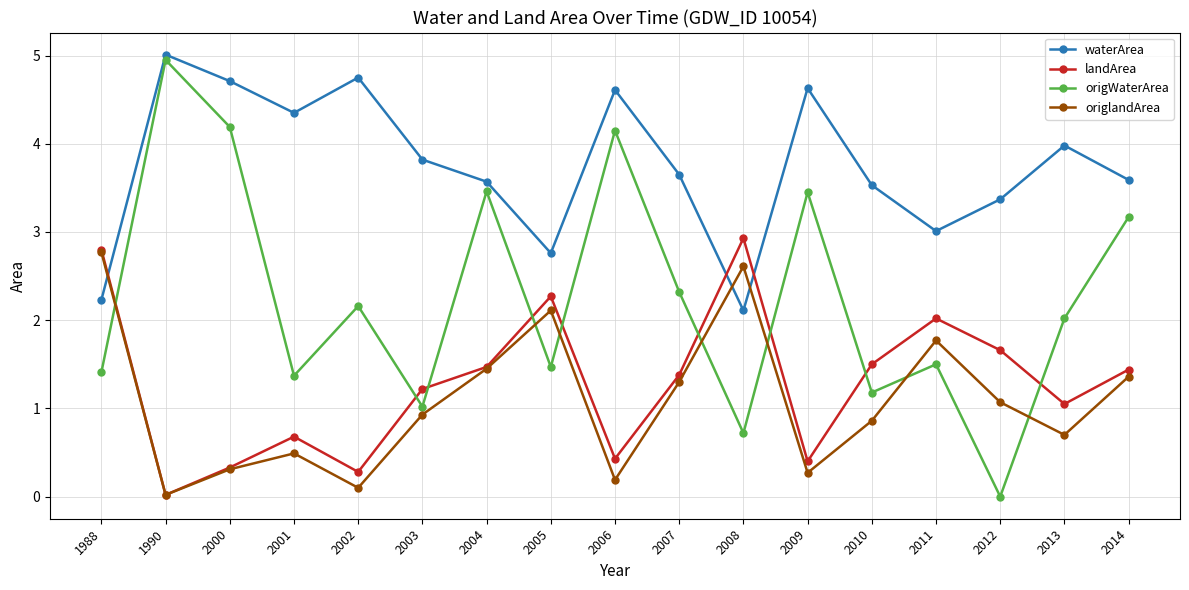

Where is waterArea nearest to the value 3?

2011